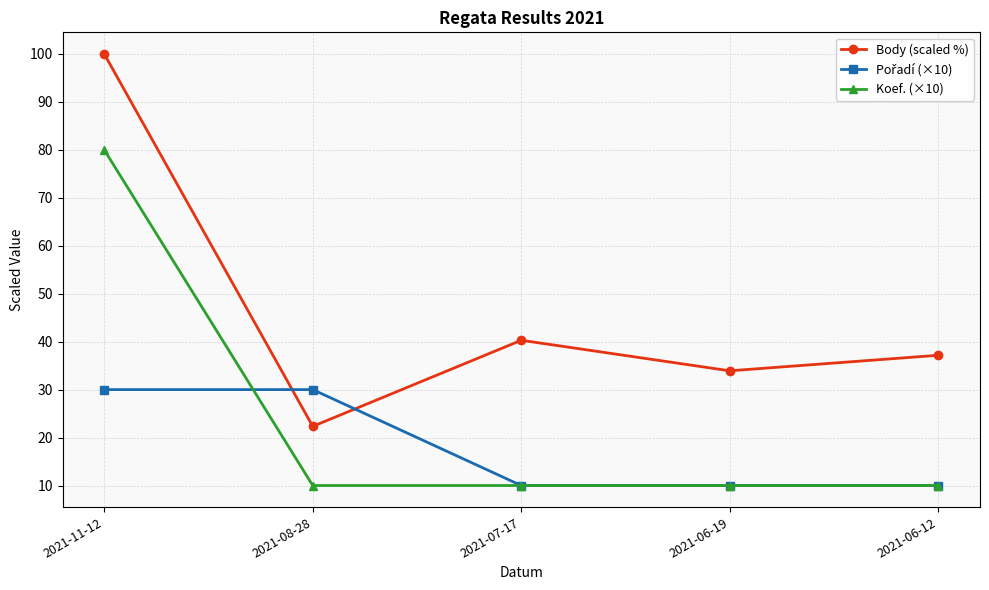

What is the label of the 5th point from the right?

2021-11-12